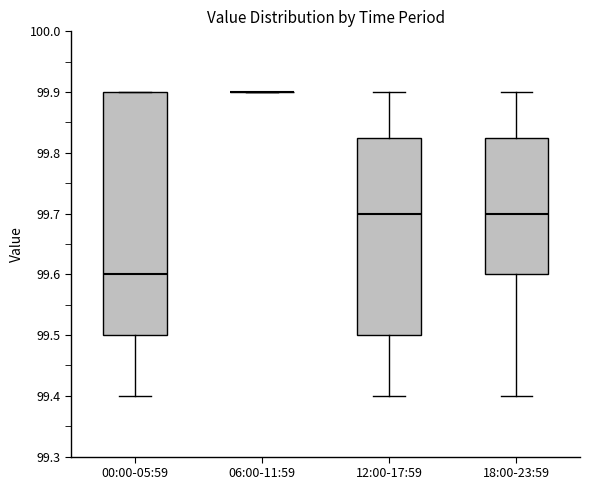

Reading left to right, read every box against the y-axis: the position of its median line, the range the box covers, and the ends of its whiskers. The values are not printed on the chart, so give them approximately, as read against the axis.

00:00-05:59: median 99.60, box 99.50 to 99.90, whiskers 99.40 to 99.90
06:00-11:59: box collapsed to a line at 99.90, whiskers 99.90 to 99.90
12:00-17:59: median 99.70, box 99.50 to 99.83, whiskers 99.40 to 99.90
18:00-23:59: median 99.70, box 99.60 to 99.83, whiskers 99.40 to 99.90